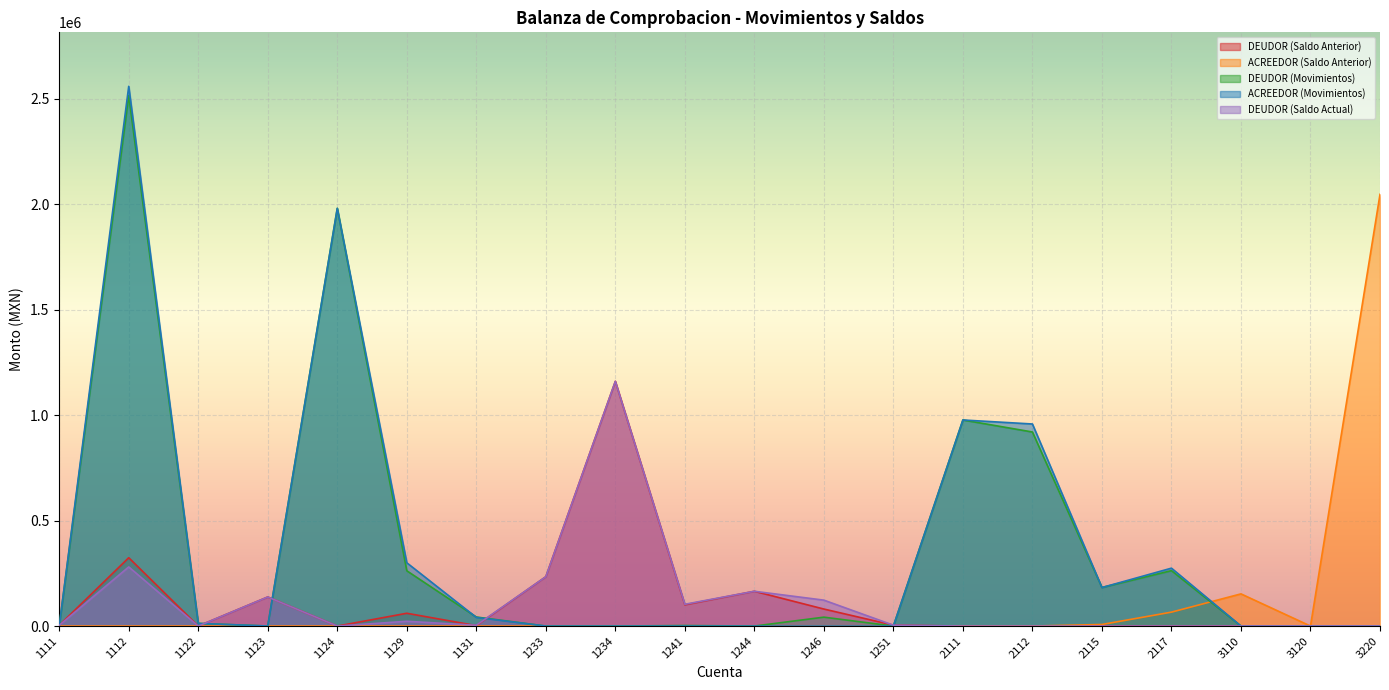

How many lines are shown in the chart?

5